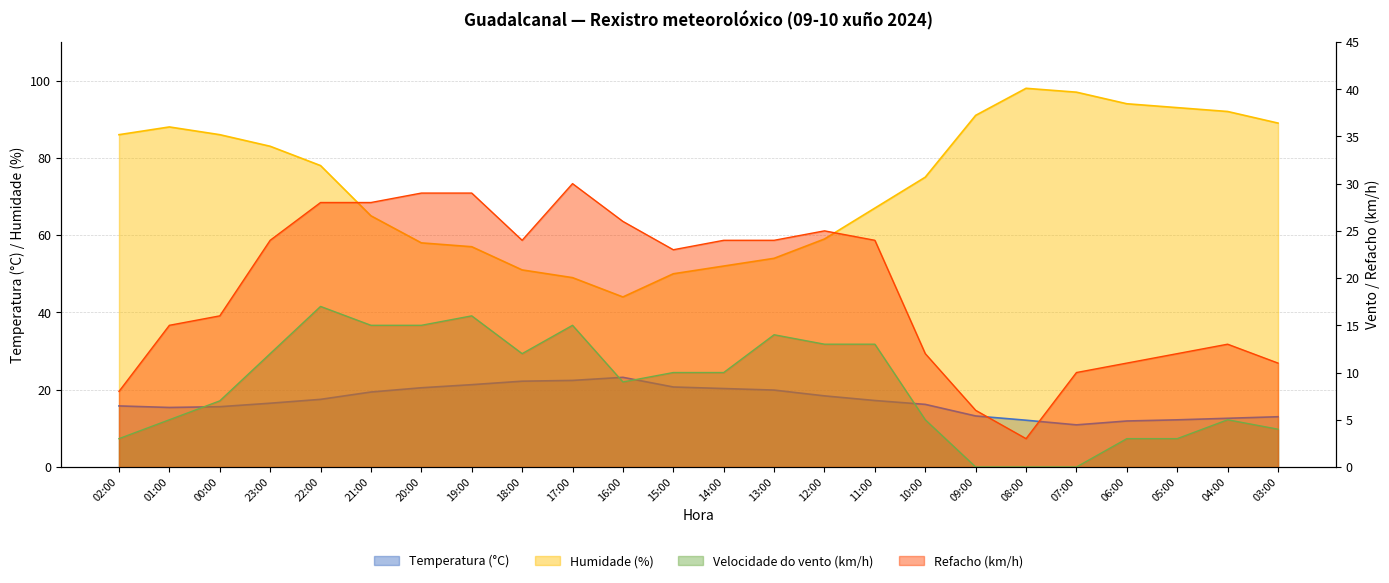

Is it true that Velocidade do vento (km/h) equals 4.1 at 06:00?

False